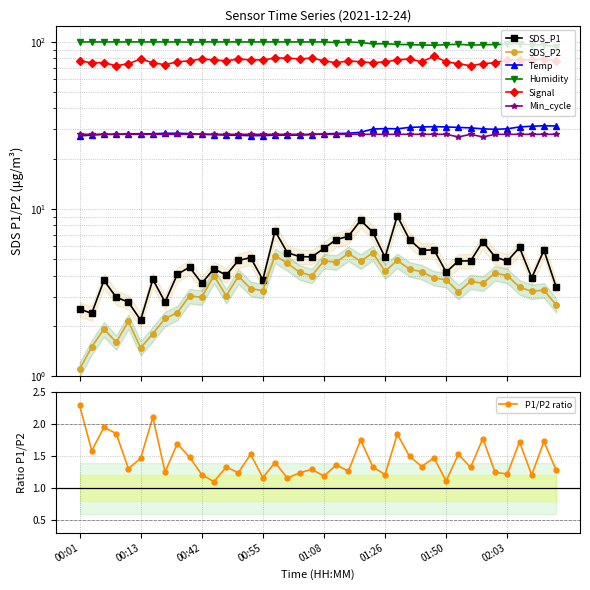

Which category has the lowest value across all series?

00:01